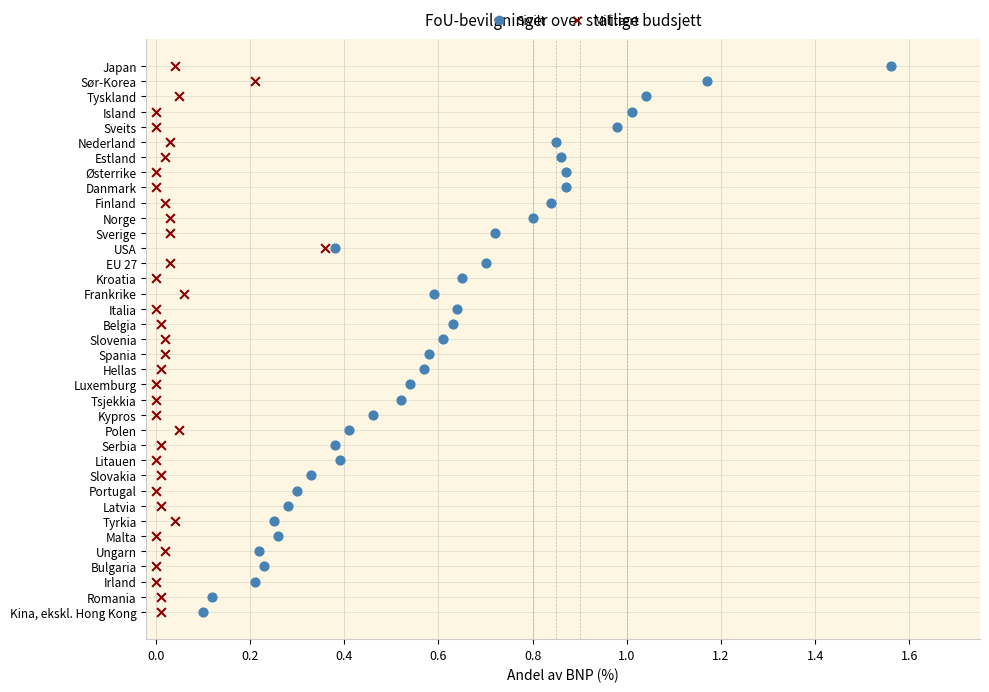

What are all the series names shown in the legend?

Sivilt, Militært